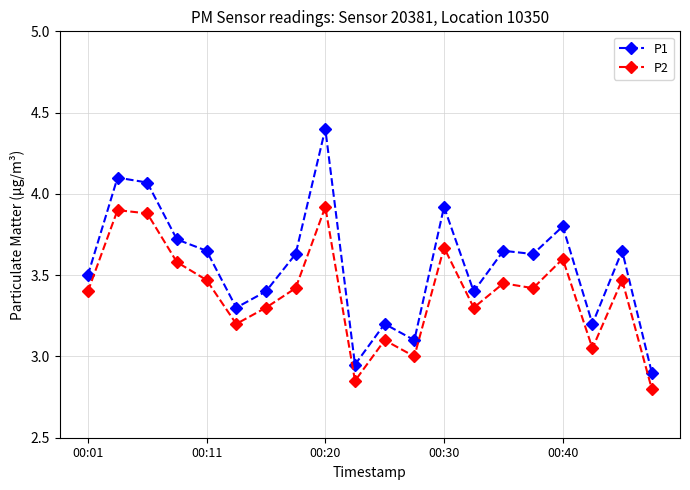

Rank the series by their average value, from highest to lowest.

P1, P2